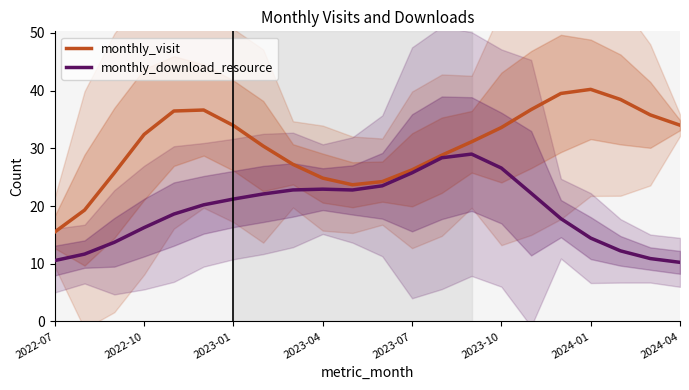

True or false: monthly_download_resource and monthly_visit cross at least once.

False